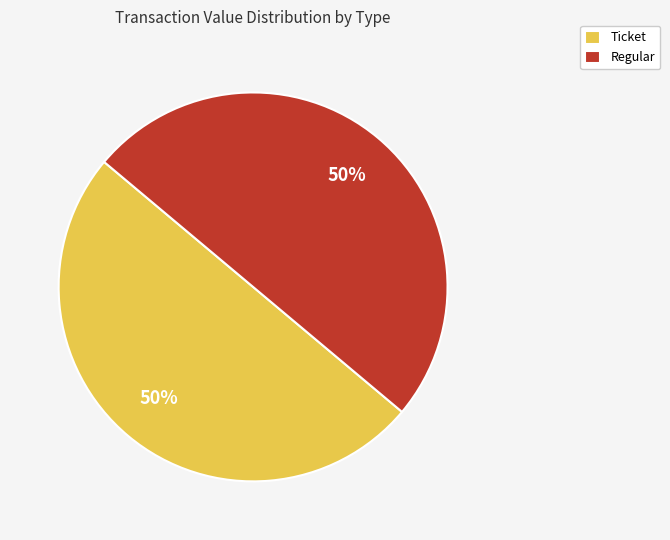

Approximately how many times larger is the value at Ticket compared to Regular?

1.0